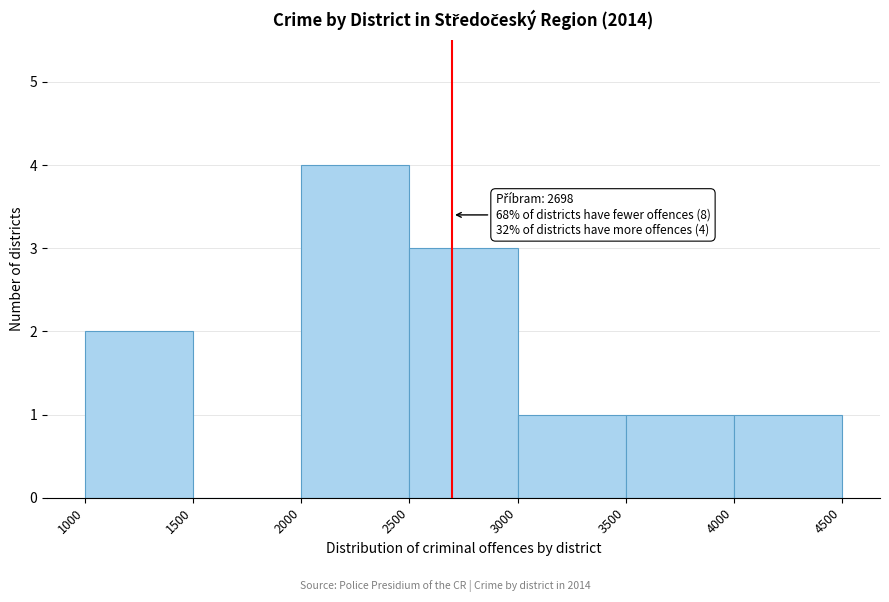

Over which range of the x-axis is the bar tallest?

2000 to 2500